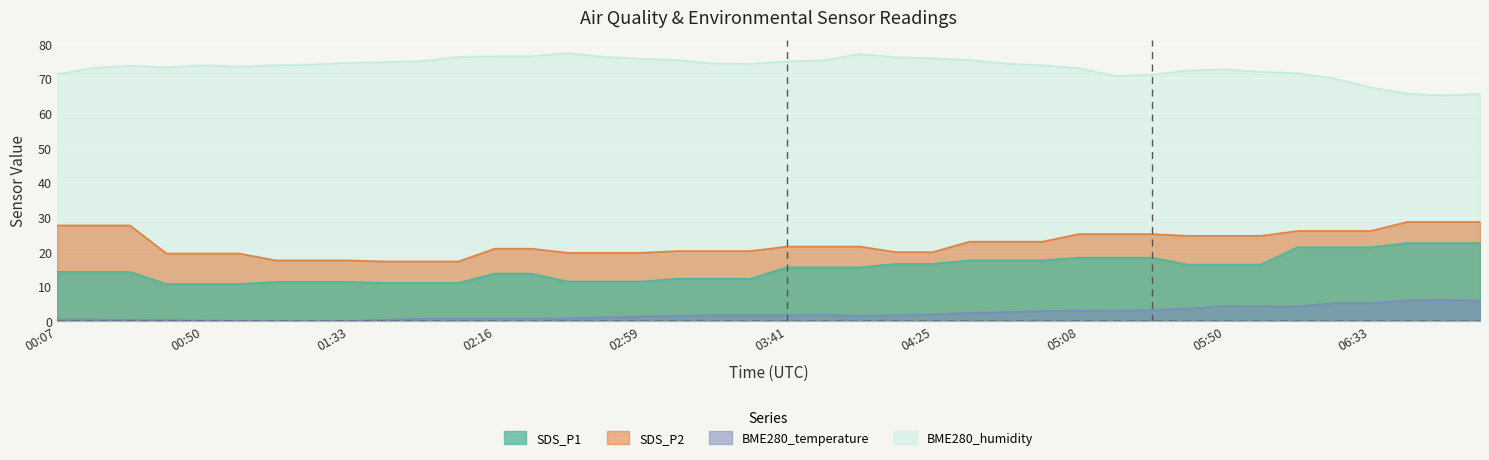

Rank the series by their maximum value, from highest to lowest.

BME280_humidity, SDS_P2, SDS_P1, BME280_temperature